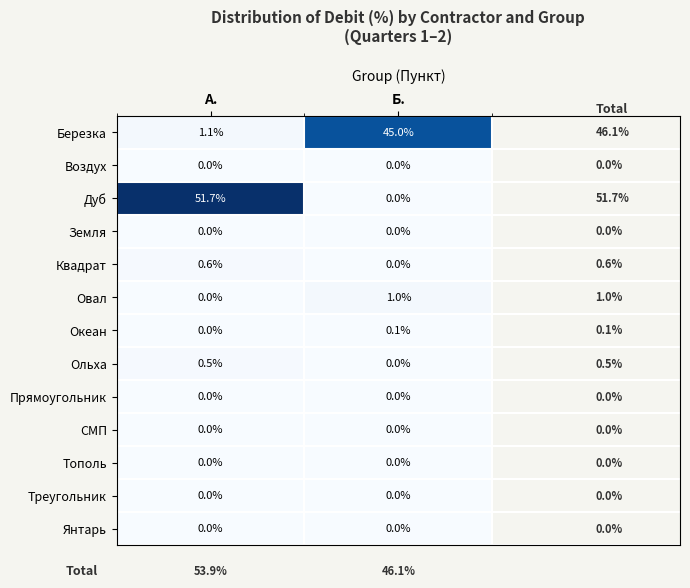

What is the difference between the highest and lowest values at А.?

51.7